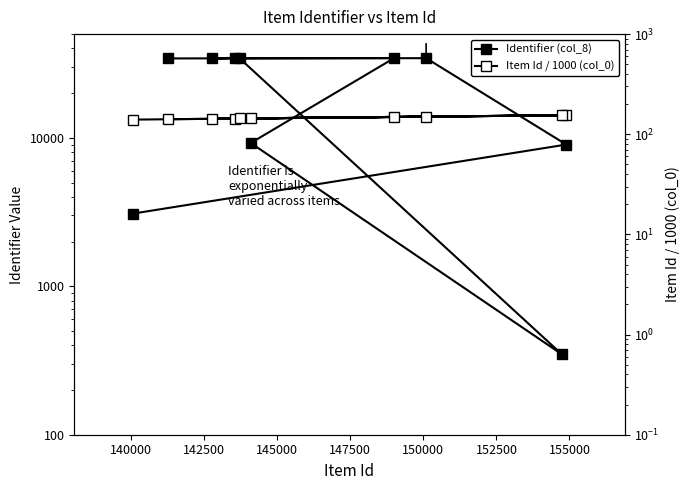

What are all the series names shown in the legend?

Identifier (col_8), Item Id / 1000 (col_0)